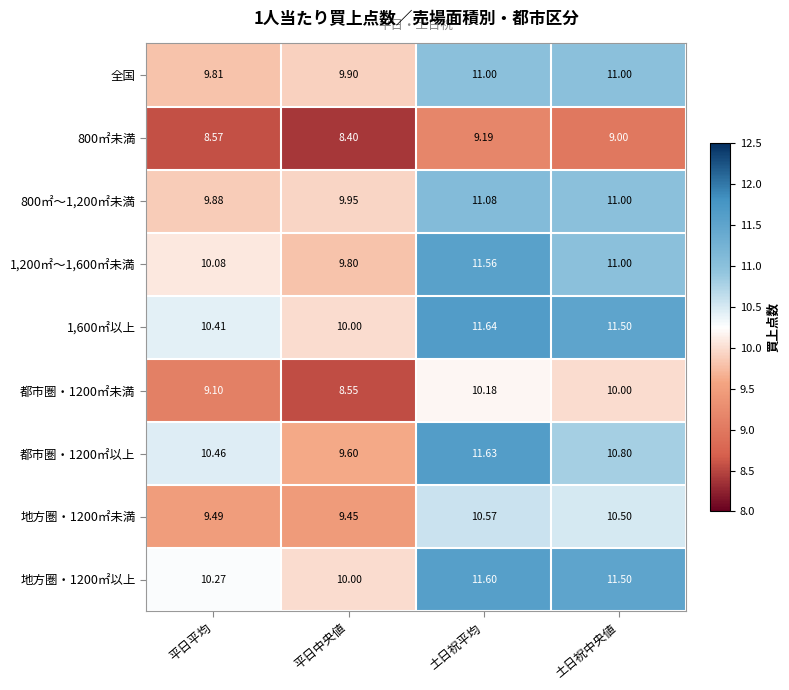

Which category has the lowest value across all series?

平日中央値